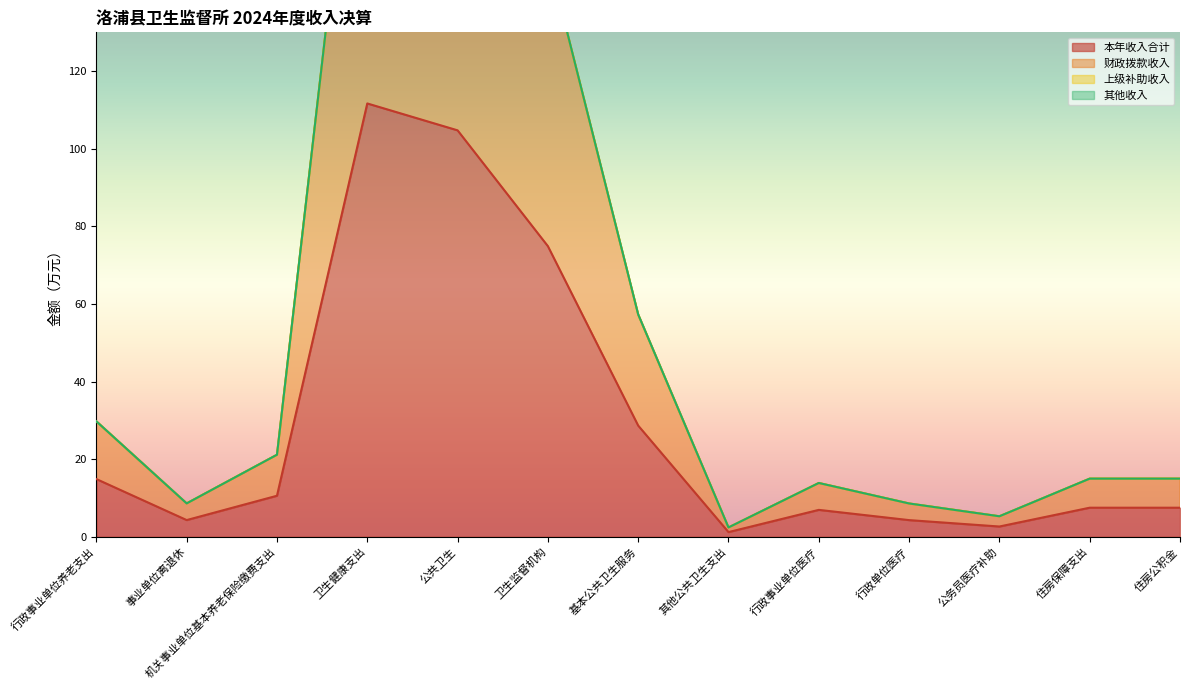

What is the minimum value shown in the chart?

1.2